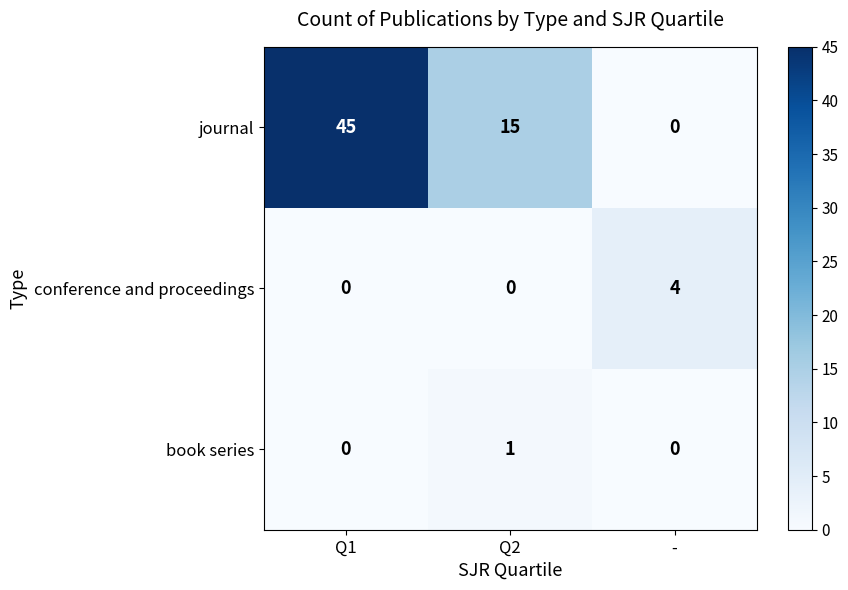

Which category has the highest value across all series?

Q1